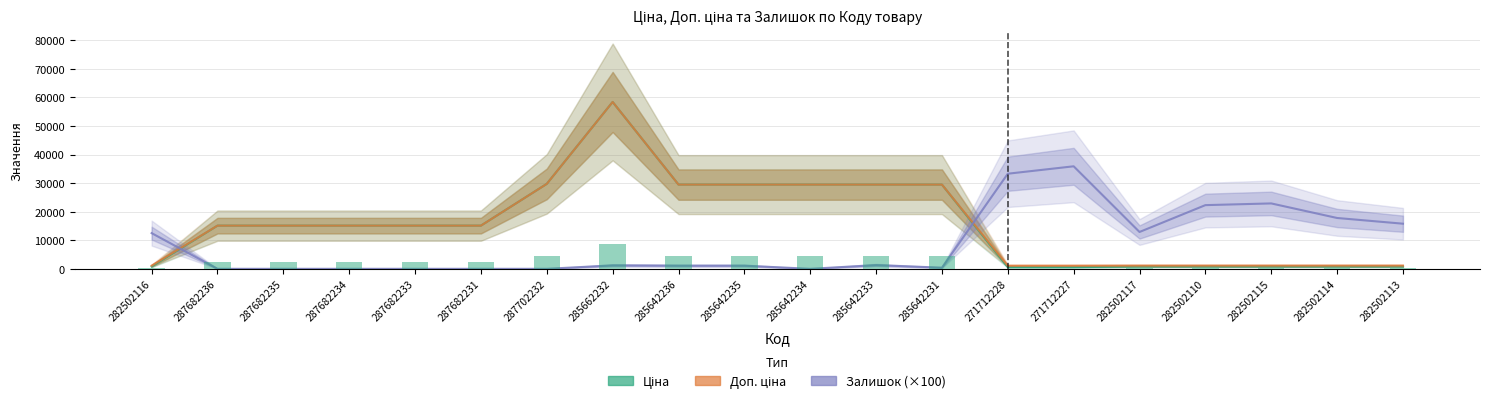

What is the difference between the Доп. ціна values at 285642234 and 271712227?

28409.8